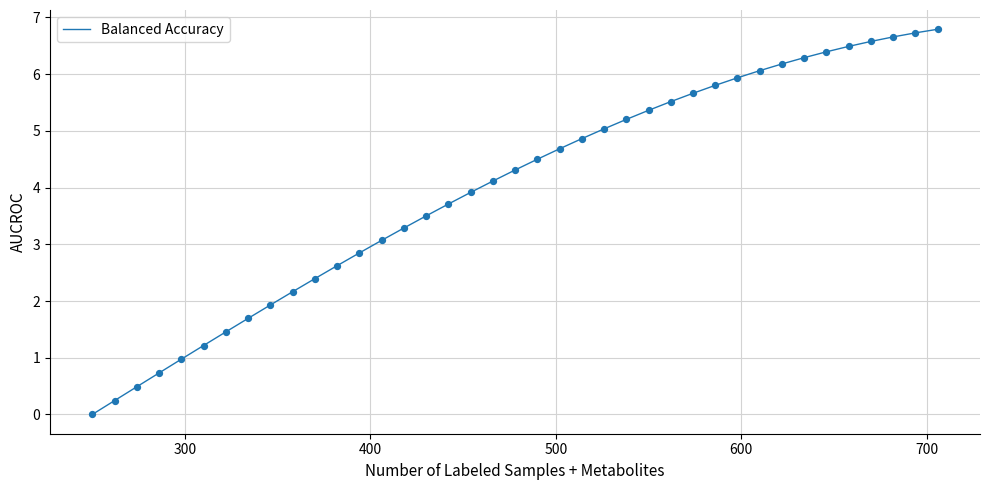

What is the greatest value displayed?

6.8